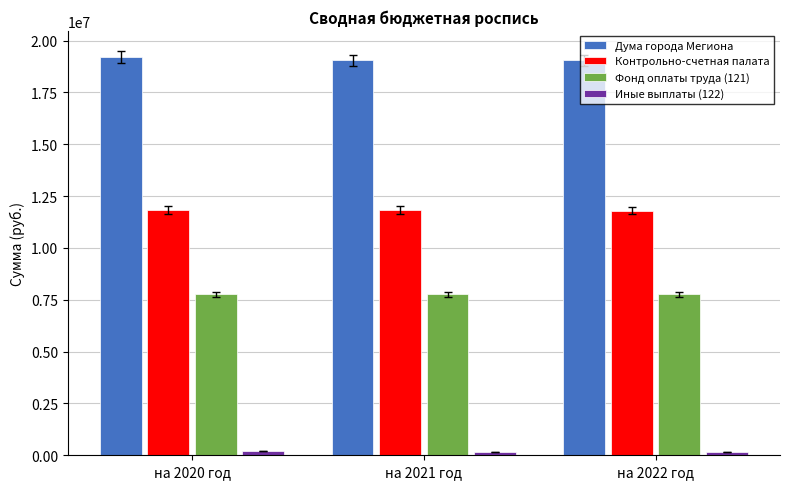

Is the value of Дума города Мегиона at на 2020 год greater than the value of Фонд оплаты труда (121) at на 2022 год?

Yes